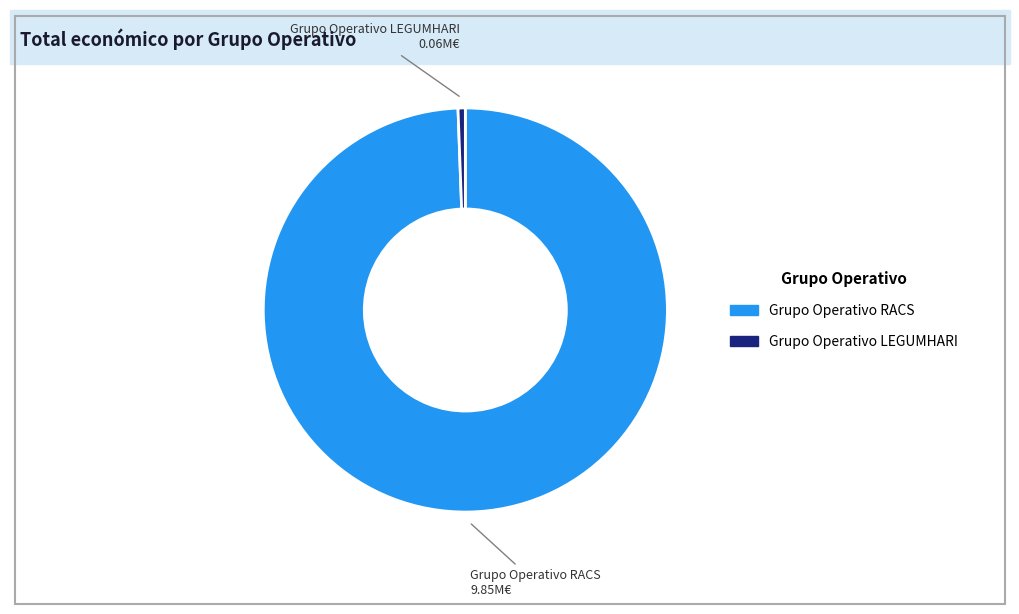

Rank the categories by value from lowest to highest.

Grupo Operativo LEGUMHARI, Grupo Operativo RACS